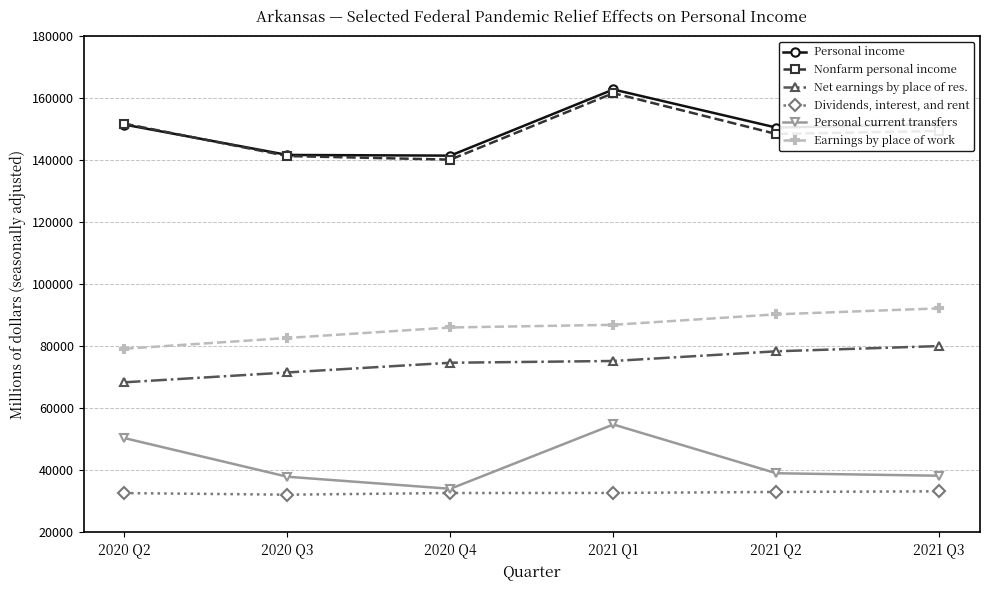

How many distinct data groups are displayed?

6